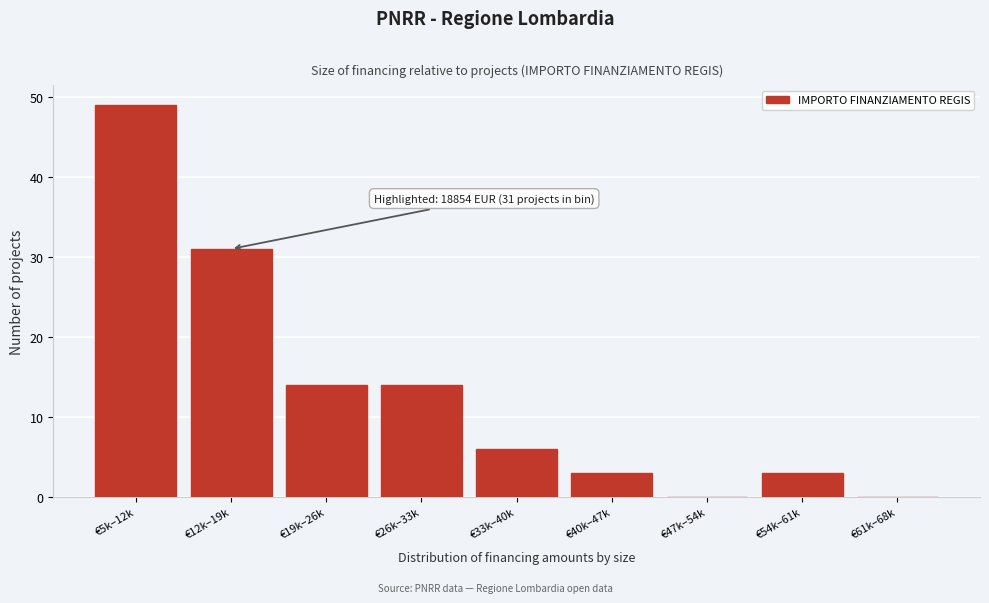

Reading left to right, transcribe all the data shown in this chart.

€5k–12k=49	€12k–19k=31	€19k–26k=14	€26k–33k=14	€33k–40k=6	€40k–47k=3	€47k–54k=0	€54k–61k=3	€61k–68k=0